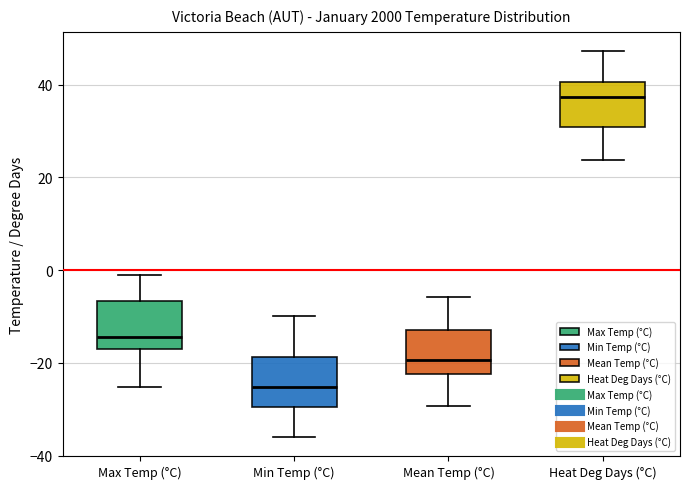

Reading left to right, read every box against the y-axis: the position of its median line, the range the box covers, and the ends of its whiskers. The values are not printed on the chart, so give them approximately, as read against the axis.

Max Temp (°C): median -14, box -18 to -6, whiskers -26 to -2
Min Temp (°C): median -26, box -30 to -18, whiskers -36 to -10
Mean Temp (°C): median -20, box -22 to -12, whiskers -30 to -6
Heat Deg Days (°C): median 38, box 30 to 40, whiskers 24 to 48